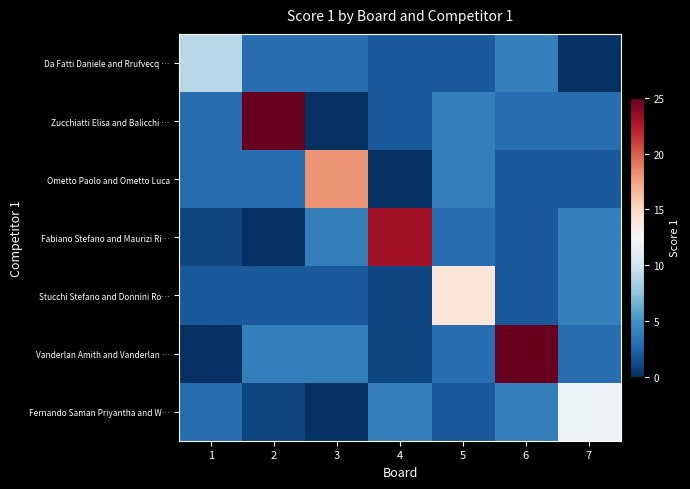

Which series changed the most between 4 and 7?

Fabiano Stefano and Maurizi Ri…